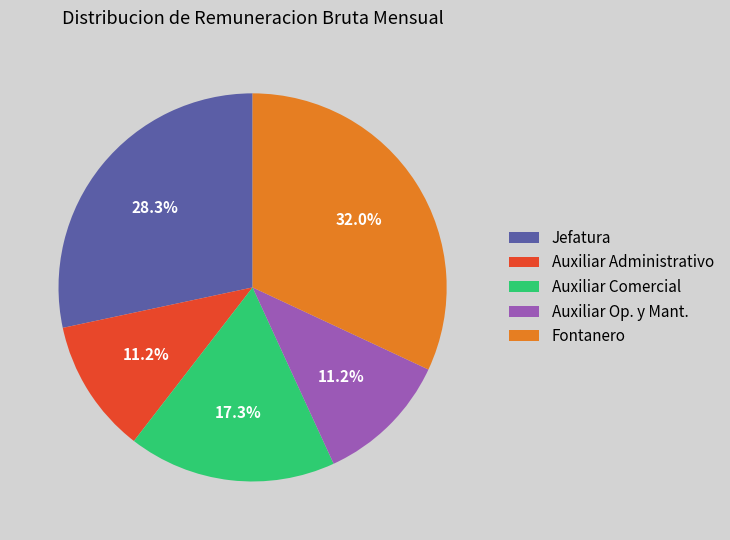

Approximately how many times larger is the value at Auxiliar Administrativo compared to Jefatura?

0.4